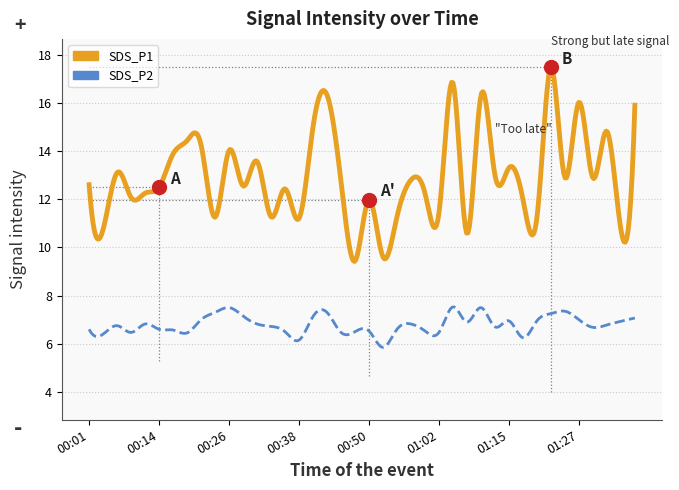

At which category is the sum across all series the highest?

01:22